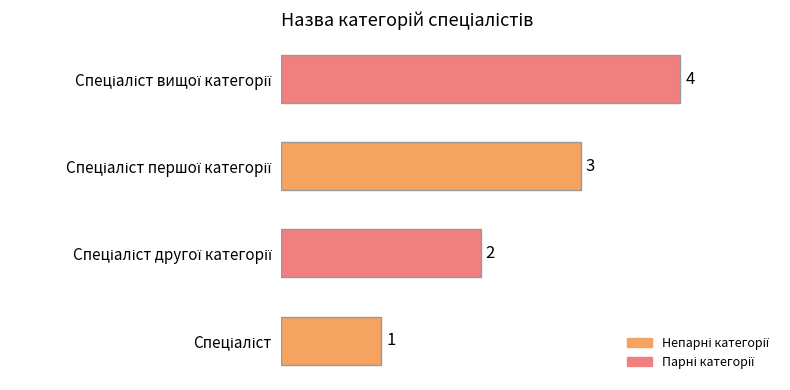

Count the number of categories in the chart.

4